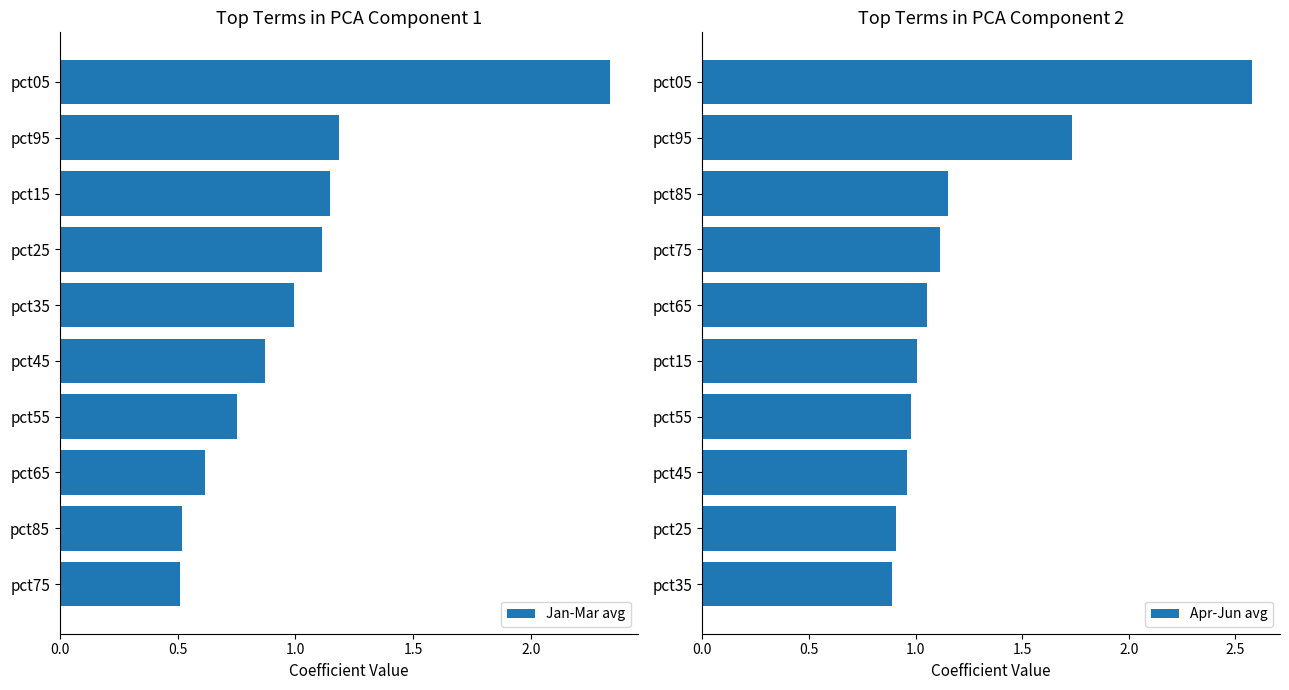

The value of Jan-Mar avg at pct15 is 0.8. True or false?

False